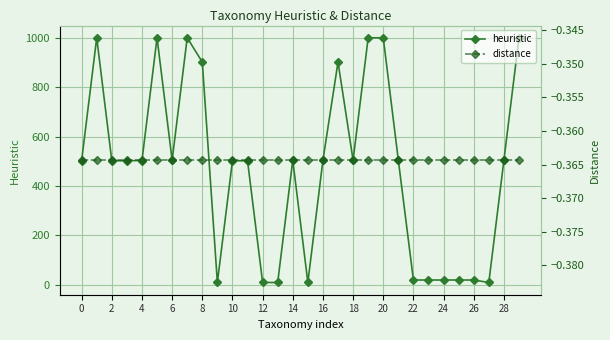

The distance series shows -0.4 at 4. True or false?

True